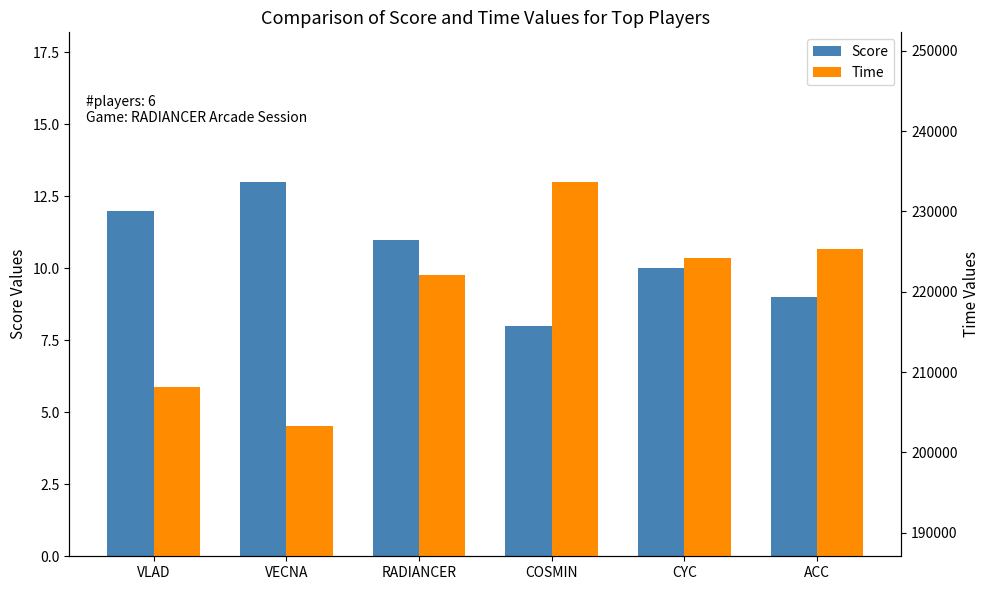

What are all the series names shown in the legend?

Score, Time